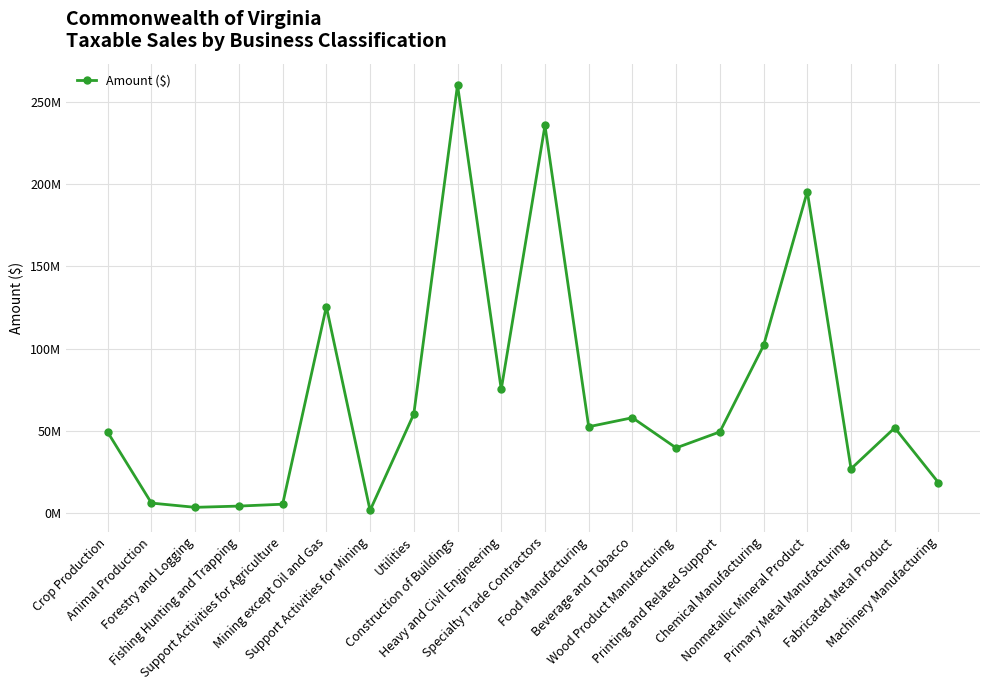

Does the chart display data point markers on the line(s)?

Yes